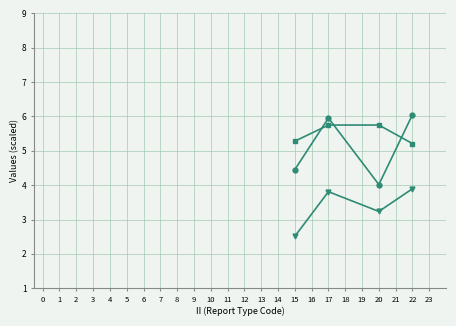

Does the chart have visible grid lines?

Yes